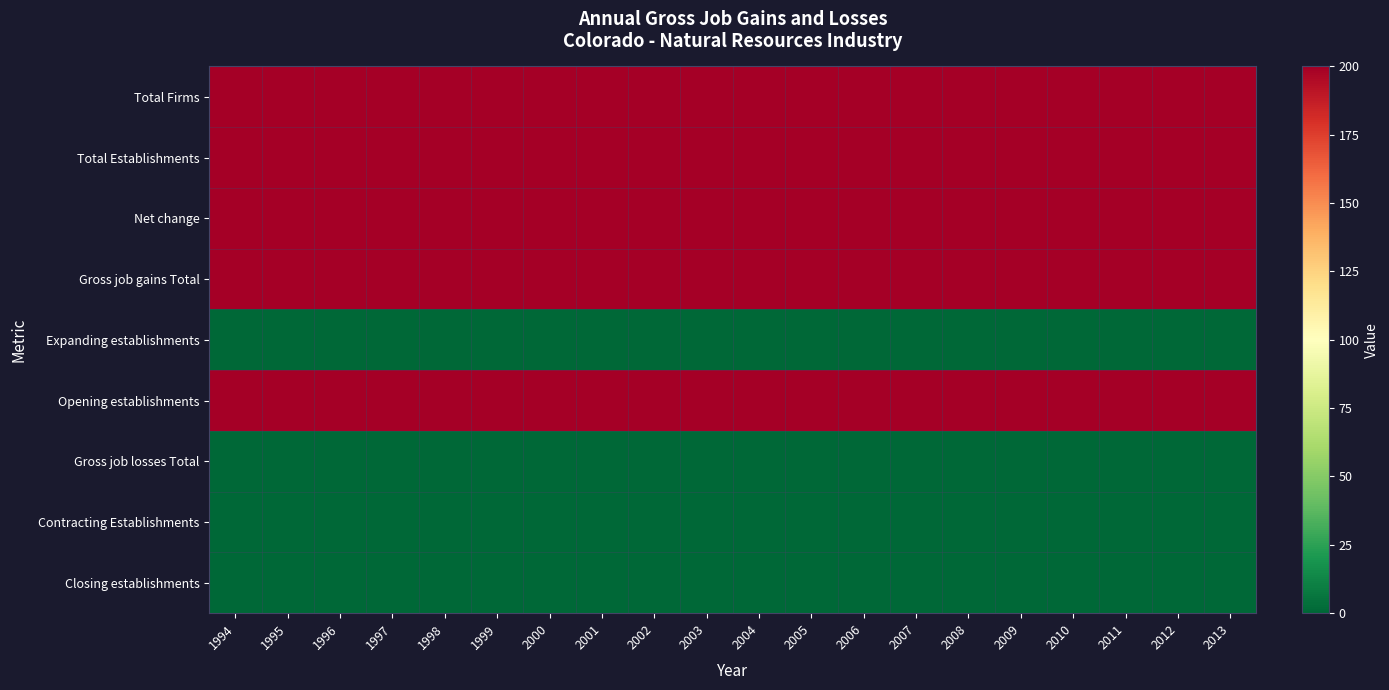

Reading right to left, transcribe all the data shown in this chart.

Total Firms: 2013=200	2012=200	2011=200	2010=200	2009=200	2008=200	2007=200	2006=200	2005=200	2004=200	2003=200	2002=200	2001=200	2000=200	1999=200	1998=200	1997=200	1996=200	1995=200	1994=200
Total Establishments: 2013=200	2012=200	2011=200	2010=200	2009=200	2008=200	2007=200	2006=200	2005=200	2004=200	2003=200	2002=200	2001=200	2000=200	1999=200	1998=200	1997=200	1996=200	1995=200	1994=200
Net change: 2013=200	2012=200	2011=200	2010=200	2009=200	2008=200	2007=200	2006=200	2005=200	2004=200	2003=200	2002=200	2001=200	2000=200	1999=200	1998=200	1997=200	1996=200	1995=200	1994=200
Gross job gains Total: 2013=200	2012=200	2011=200	2010=200	2009=200	2008=200	2007=200	2006=200	2005=200	2004=200	2003=200	2002=200	2001=200	2000=200	1999=200	1998=200	1997=200	1996=200	1995=200	1994=200
Expanding establishments: 2013=0	2012=0	2011=0	2010=0	2009=0	2008=0	2007=0	2006=0	2005=0	2004=0	2003=0	2002=0	2001=0	2000=0	1999=0	1998=0	1997=0	1996=0	1995=0	1994=0
Opening establishments: 2013=200	2012=200	2011=200	2010=200	2009=200	2008=200	2007=200	2006=200	2005=200	2004=200	2003=200	2002=200	2001=200	2000=200	1999=200	1998=200	1997=200	1996=200	1995=200	1994=200
Gross job losses Total: 2013=0	2012=0	2011=0	2010=0	2009=0	2008=0	2007=0	2006=0	2005=0	2004=0	2003=0	2002=0	2001=0	2000=0	1999=0	1998=0	1997=0	1996=0	1995=0	1994=0
Contracting Establishments: 2013=0	2012=0	2011=0	2010=0	2009=0	2008=0	2007=0	2006=0	2005=0	2004=0	2003=0	2002=0	2001=0	2000=0	1999=0	1998=0	1997=0	1996=0	1995=0	1994=0
Closing establishments: 2013=0	2012=0	2011=0	2010=0	2009=0	2008=0	2007=0	2006=0	2005=0	2004=0	2003=0	2002=0	2001=0	2000=0	1999=0	1998=0	1997=0	1996=0	1995=0	1994=0